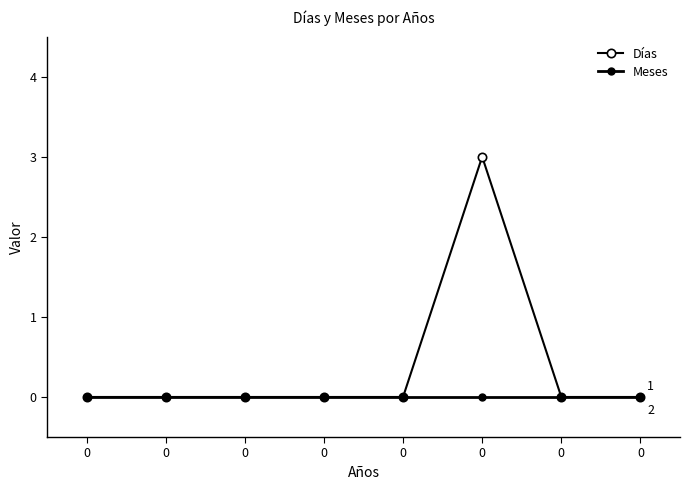

Is this an area chart (filled region under the line)?

No